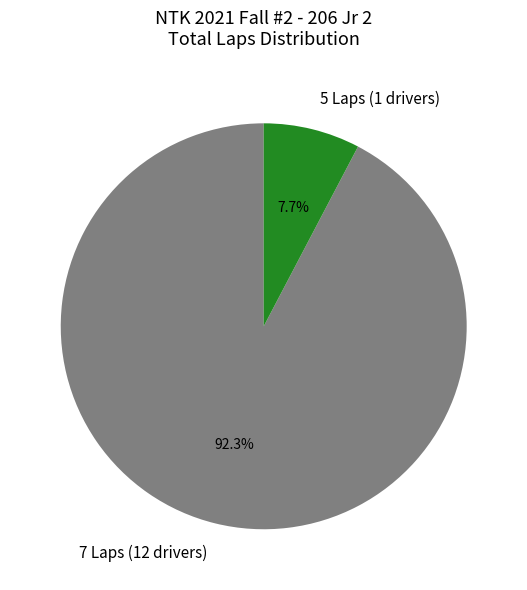

What is the ratio of the value at 7 Laps (12 drivers) to the value at 5 Laps (1 drivers)?

12.0